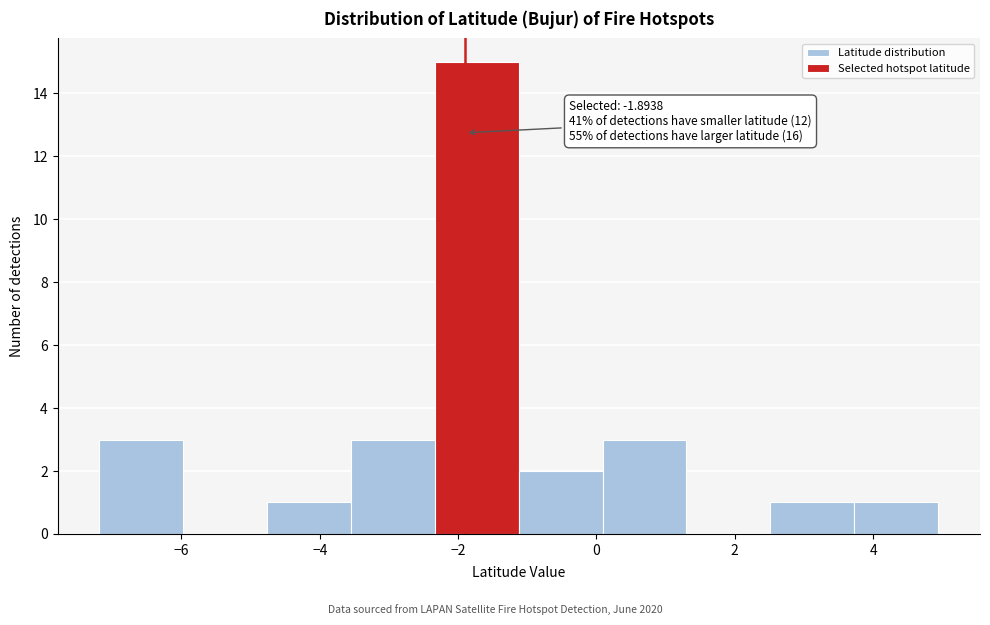

Which range on the x-axis has the tallest bar?

-2.4 to -1.2